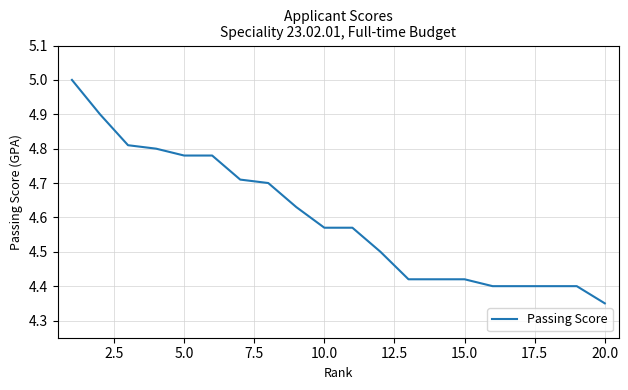

What is the maximum value shown in the chart?

5.0